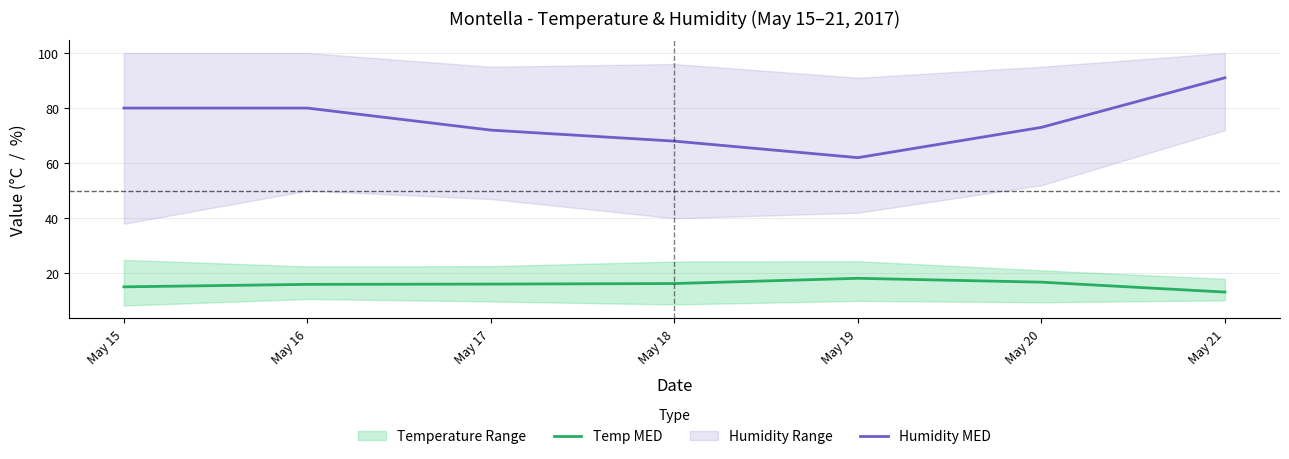

How many categories are shown in the chart?

7